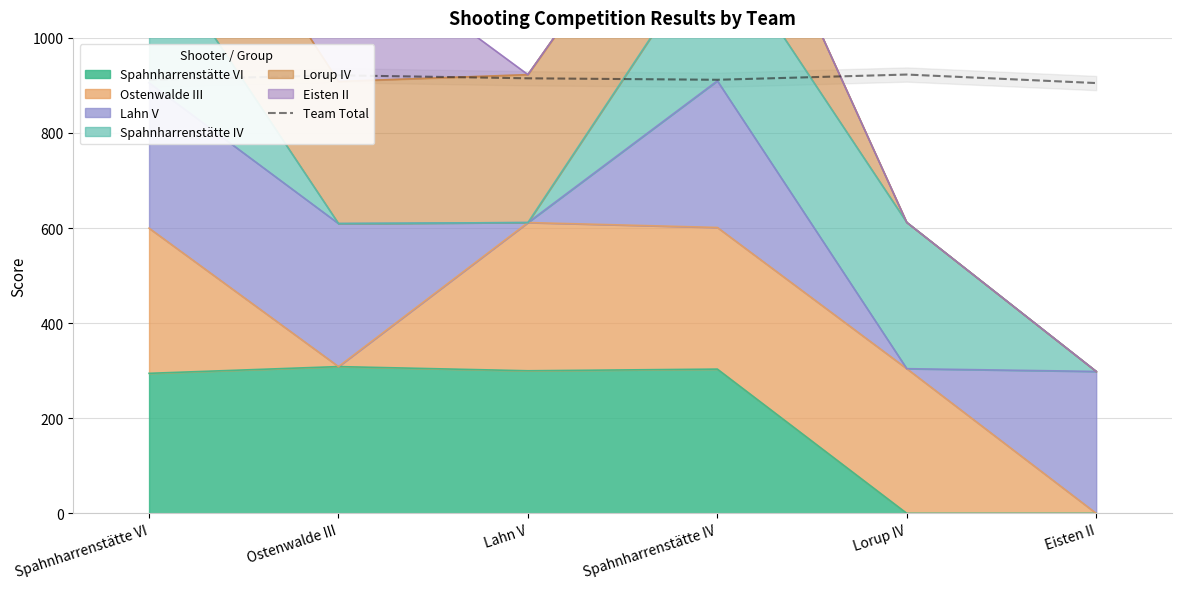

What value does the data have at Lahn V?

915.0